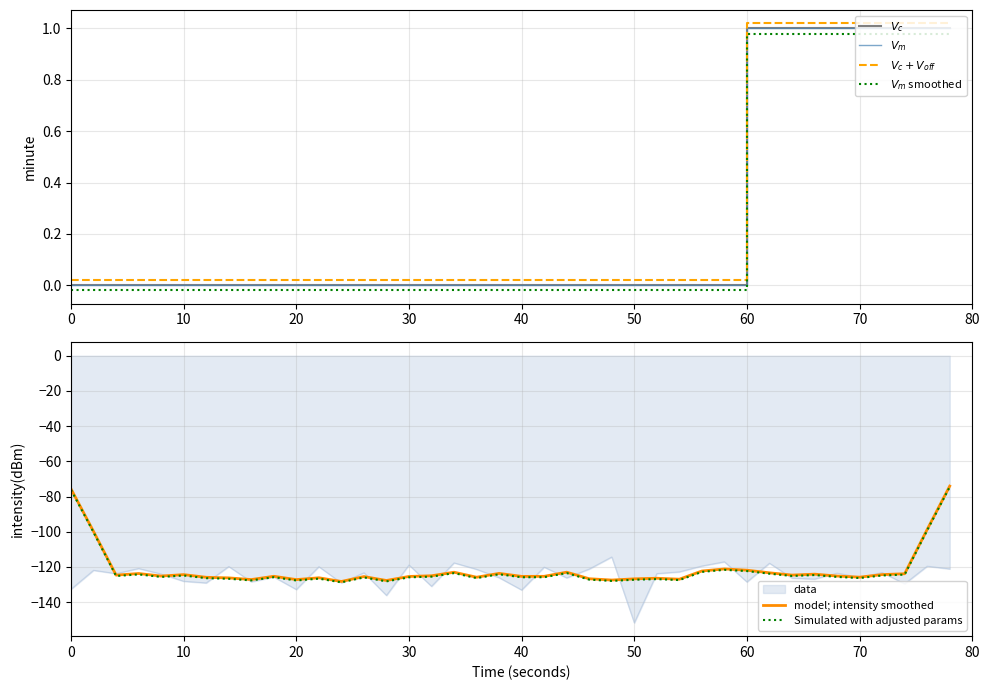

What is the highest value of the model; intensity smoothed series?

-74.0